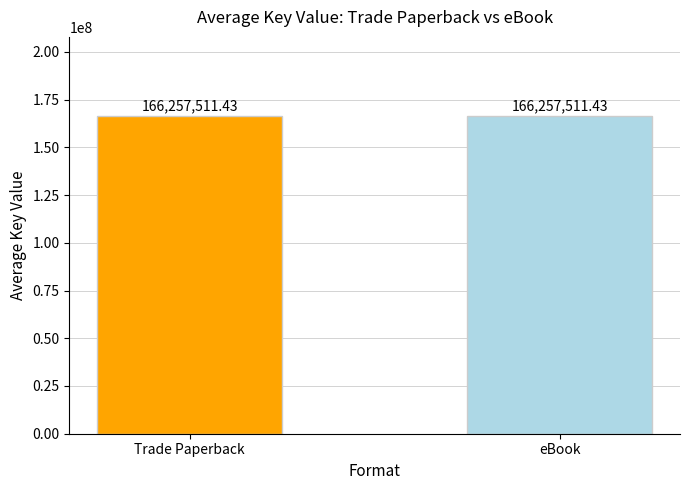

Are the bars grouped side by side (vs. stacked)?

Yes